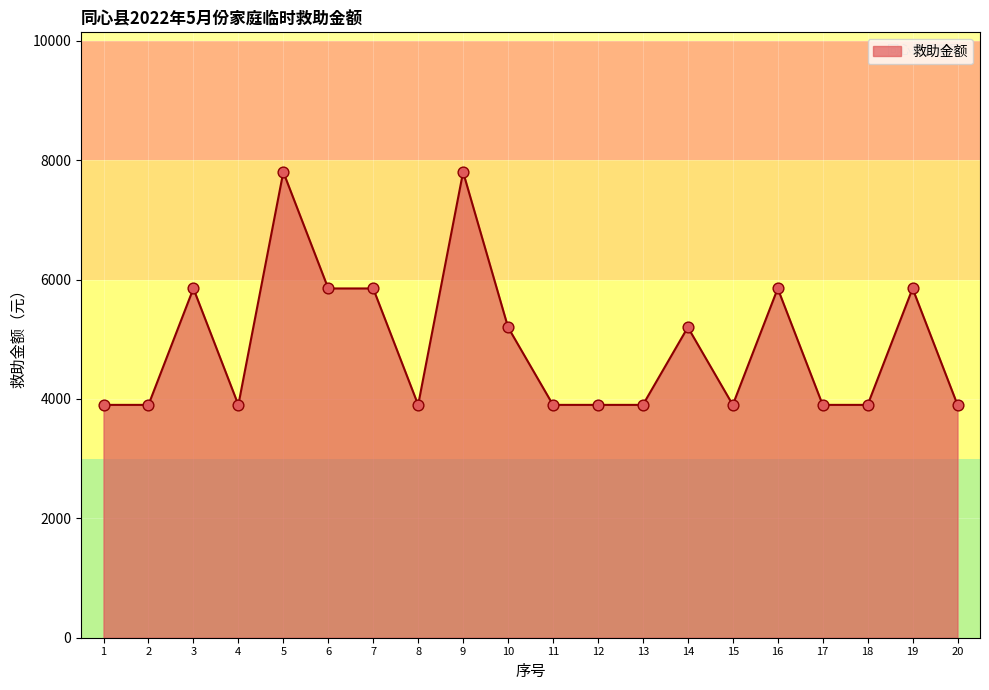

Between 18 and 13, which is larger?

18